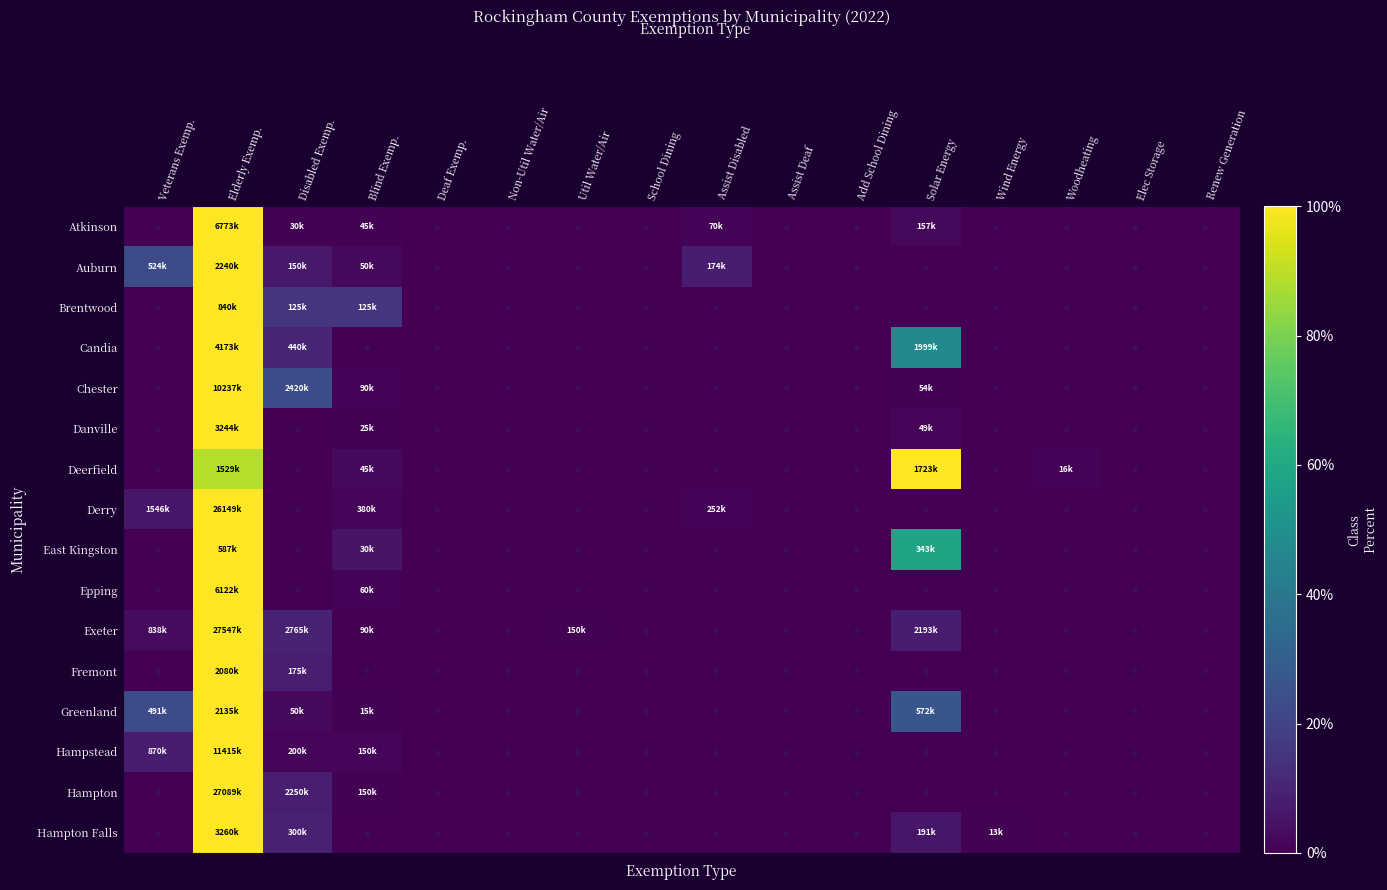

At which category does the chart reach its minimum across all series?

Veterans Exemp.